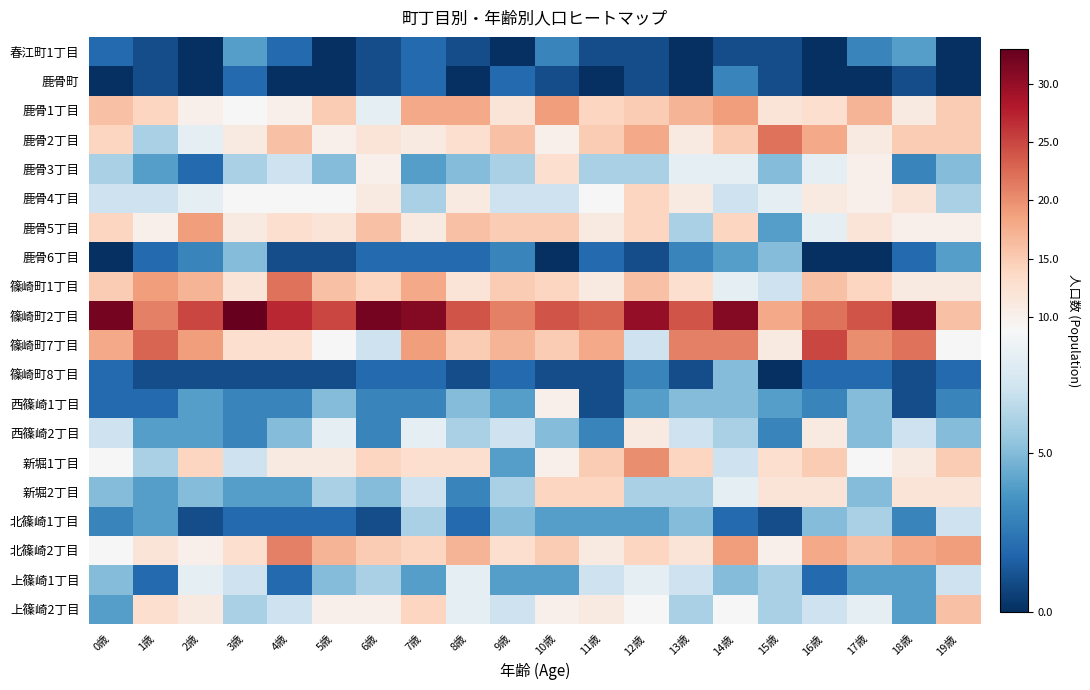

Reading right to left, list all the values displayed in this chart.

春江町1丁目: 19歳=0	18歳=4	17歳=3	16歳=0	15歳=1	14歳=1	13歳=0	12歳=1	11歳=1	10歳=3	9歳=0	8歳=1	7歳=2	6歳=1	5歳=0	4歳=2	3歳=4	2歳=0	1歳=1	0歳=2
鹿骨町: 19歳=0	18歳=1	17歳=0	16歳=0	15歳=1	14歳=3	13歳=0	12歳=1	11歳=0	10歳=1	9歳=2	8歳=0	7歳=2	6歳=1	5歳=0	4歳=0	3歳=2	2歳=0	1歳=1	0歳=0
鹿骨1丁目: 19歳=15	18歳=11	17歳=17	16歳=13	15歳=12	14歳=19	13歳=17	12歳=15	11歳=14	10歳=19	9歳=12	8歳=18	7歳=18	6歳=8	5歳=15	4歳=10	3歳=9	2歳=10	1歳=14	0歳=16
鹿骨2丁目: 19歳=15	18歳=15	17歳=11	16歳=18	15歳=22	14歳=15	13歳=11	12歳=18	11歳=15	10歳=10	9歳=16	8歳=13	7歳=11	6歳=12	5歳=10	4歳=16	3歳=11	2歳=8	1歳=6	0歳=14
鹿骨3丁目: 19歳=5	18歳=3	17歳=10	16歳=8	15歳=5	14歳=8	13歳=8	12歳=6	11歳=6	10歳=13	9歳=6	8歳=5	7歳=4	6歳=10	5歳=5	4歳=7	3歳=6	2歳=2	1歳=4	0歳=6
鹿骨4丁目: 19歳=6	18歳=12	17歳=10	16歳=11	15歳=8	14歳=7	13歳=11	12歳=14	11歳=9	10歳=7	9歳=7	8歳=11	7歳=6	6歳=11	5歳=9	4歳=9	3歳=9	2歳=8	1歳=7	0歳=7
鹿骨5丁目: 19歳=10	18歳=10	17歳=12	16歳=8	15歳=4	14歳=14	13歳=6	12歳=14	11歳=11	10歳=15	9歳=15	8歳=16	7歳=11	6歳=16	5歳=12	4歳=13	3歳=11	2歳=19	1歳=10	0歳=14
鹿骨6丁目: 19歳=4	18歳=2	17歳=0	16歳=0	15歳=5	14歳=4	13歳=3	12歳=1	11歳=2	10歳=0	9歳=3	8歳=2	7歳=2	6歳=2	5歳=1	4歳=1	3歳=5	2歳=3	1歳=2	0歳=0
篠崎町1丁目: 19歳=11	18歳=11	17歳=14	16歳=16	15歳=7	14歳=8	13歳=13	12歳=16	11歳=11	10歳=14	9歳=15	8歳=12	7歳=18	6歳=14	5歳=16	4歳=22	3歳=12	2歳=17	1歳=19	0歳=15
篠崎町2丁目: 19歳=16	18歳=31	17歳=24	16歳=22	15歳=18	14歳=31	13歳=24	12歳=30	11歳=23	10歳=24	9歳=21	8歳=24	7歳=31	6歳=32	5歳=25	4歳=27	3歳=33	2歳=25	1歳=21	0歳=32
篠崎町7丁目: 19歳=9	18歳=22	17歳=20	16歳=25	15歳=11	14歳=21	13歳=21	12歳=7	11歳=18	10歳=15	9歳=17	8歳=15	7歳=19	6歳=7	5歳=9	4歳=13	3歳=13	2歳=19	1歳=23	0歳=18
篠崎町8丁目: 19歳=2	18歳=1	17歳=2	16歳=2	15歳=0	14歳=5	13歳=1	12歳=3	11歳=1	10歳=1	9歳=2	8歳=1	7歳=2	6歳=2	5歳=1	4歳=1	3歳=1	2歳=1	1歳=1	0歳=2
西篠崎1丁目: 19歳=3	18歳=1	17歳=5	16歳=3	15歳=4	14歳=5	13歳=5	12歳=4	11歳=1	10歳=10	9歳=4	8歳=5	7歳=3	6歳=3	5歳=5	4歳=3	3歳=3	2歳=4	1歳=2	0歳=2
西篠崎2丁目: 19歳=5	18歳=7	17歳=5	16歳=11	15歳=3	14歳=6	13歳=7	12歳=11	11歳=3	10歳=5	9歳=7	8歳=6	7歳=8	6歳=3	5歳=8	4歳=5	3歳=3	2歳=4	1歳=4	0歳=7
新堀1丁目: 19歳=15	18歳=11	17歳=9	16歳=15	15歳=13	14歳=7	13歳=14	12歳=20	11歳=15	10歳=10	9歳=4	8歳=13	7歳=13	6歳=14	5歳=11	4歳=11	3歳=7	2歳=14	1歳=6	0歳=9
新堀2丁目: 19歳=12	18歳=12	17歳=5	16歳=12	15歳=12	14歳=8	13歳=6	12歳=6	11歳=14	10歳=14	9歳=6	8歳=3	7歳=7	6歳=5	5歳=6	4歳=4	3歳=4	2歳=5	1歳=4	0歳=5
北篠崎1丁目: 19歳=7	18歳=3	17歳=6	16歳=5	15歳=1	14歳=2	13歳=5	12歳=4	11歳=4	10歳=4	9歳=5	8歳=2	7歳=6	6歳=1	5歳=2	4歳=2	3歳=2	2歳=1	1歳=4	0歳=3
北篠崎2丁目: 19歳=19	18歳=18	17歳=16	16歳=18	15歳=10	14歳=19	13歳=12	12歳=14	11歳=11	10歳=15	9歳=13	8歳=17	7歳=14	6歳=15	5歳=17	4歳=21	3歳=13	2歳=10	1歳=12	0歳=9
上篠崎1丁目: 19歳=7	18歳=4	17歳=4	16歳=2	15歳=6	14歳=5	13歳=7	12歳=8	11歳=7	10歳=4	9歳=4	8歳=8	7歳=4	6歳=6	5歳=5	4歳=2	3歳=7	2歳=8	1歳=2	0歳=5
上篠崎2丁目: 19歳=16	18歳=4	17歳=8	16歳=7	15歳=6	14歳=9	13歳=6	12歳=9	11歳=11	10歳=10	9歳=7	8歳=8	7歳=14	6歳=10	5歳=10	4歳=7	3歳=6	2歳=11	1歳=13	0歳=4